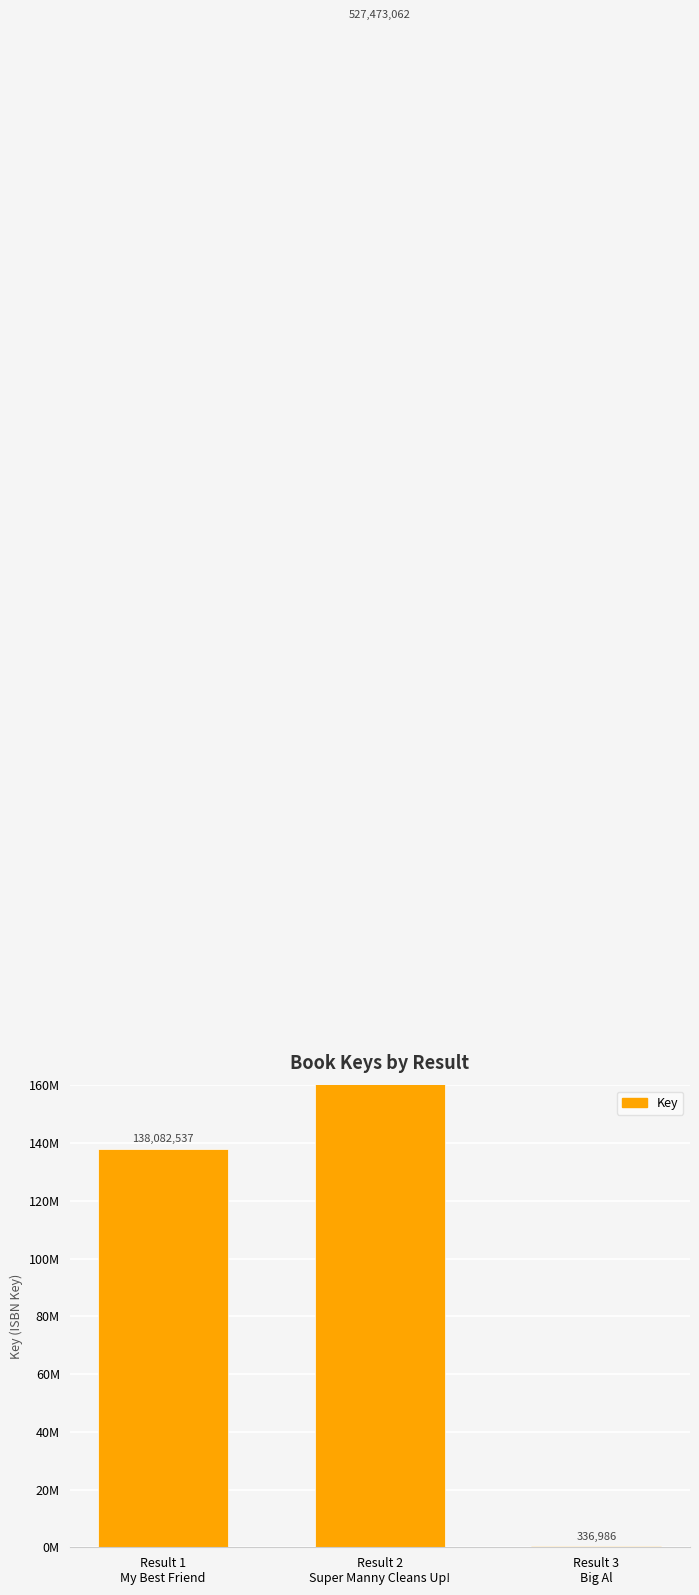

Does the chart contain stacked bars?

No